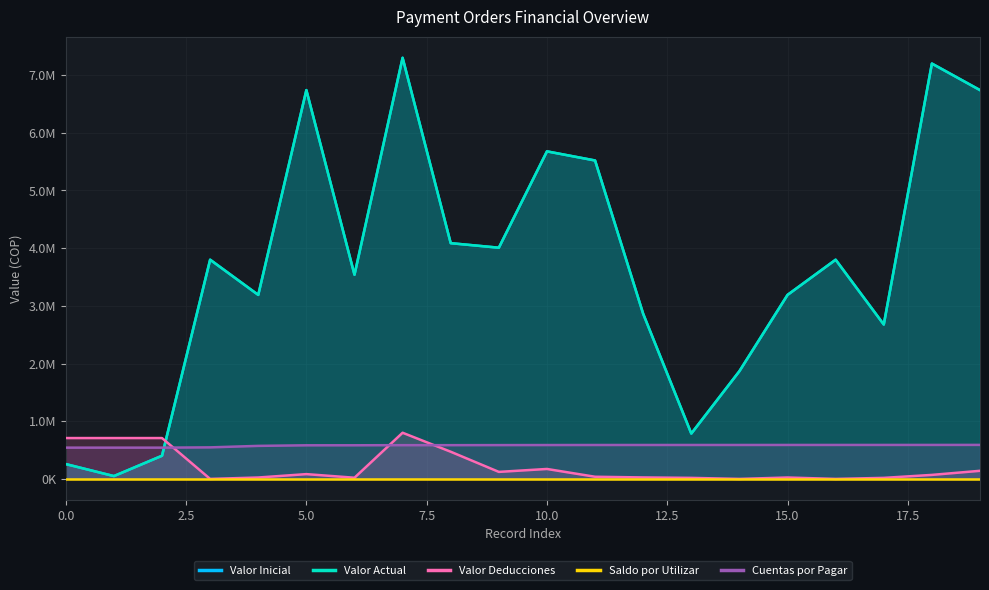

What is the difference between the Valor Deducciones values at 17 and 10?

154387